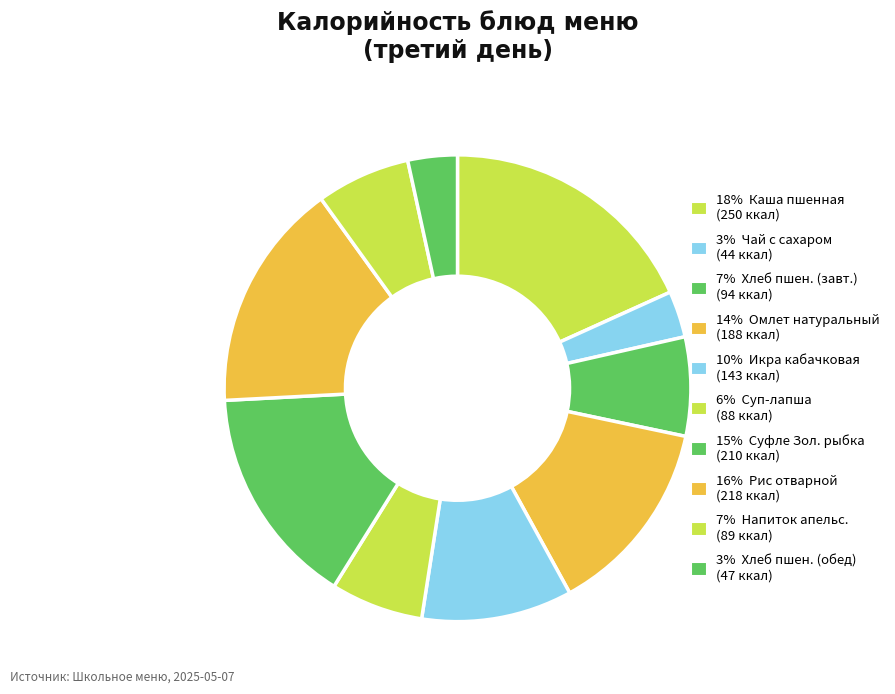

Count the number of slices in the pie.

10